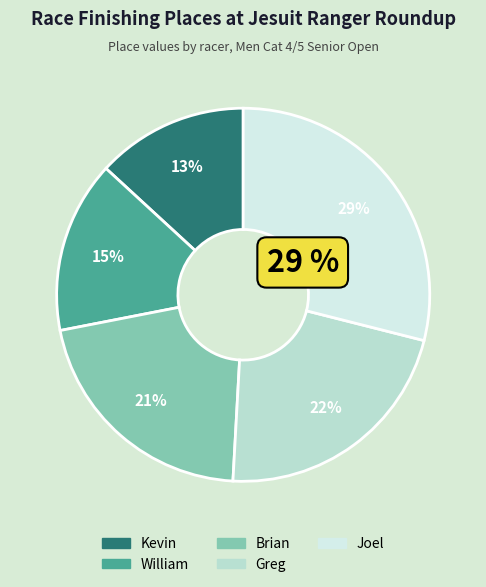

Is there any slice that represents more than half of the pie?

No